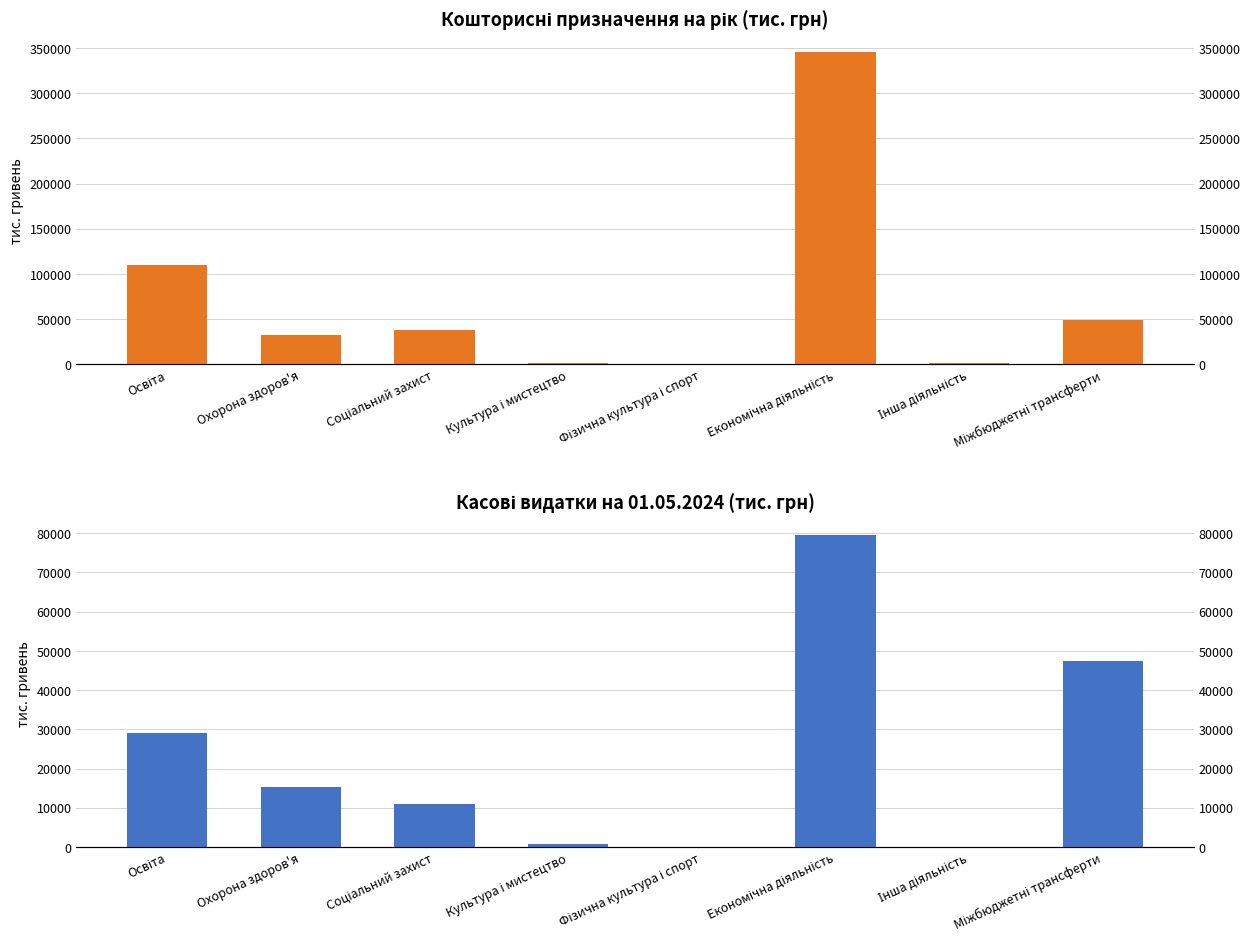

What is the total value across all series at Освіта?

139434.5